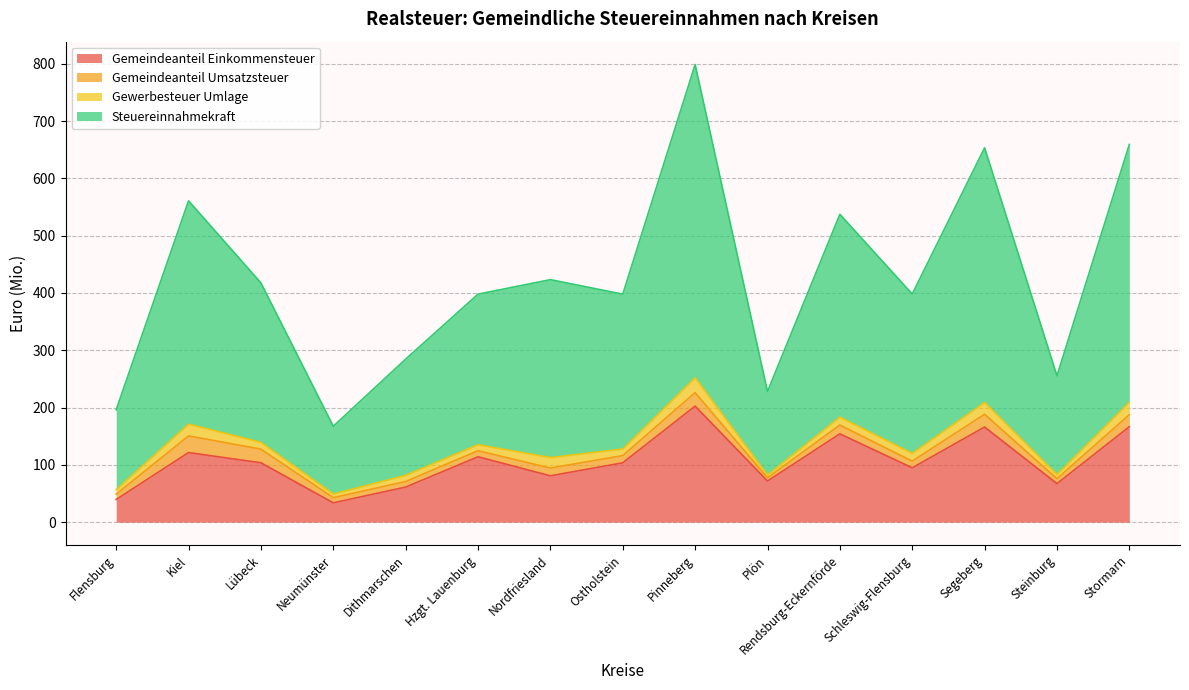

What are all the series names shown in the legend?

Gemeindeanteil Einkommensteuer, Gemeindeanteil Umsatzsteuer, Gewerbesteuer Umlage, Steuereinnahmekraft